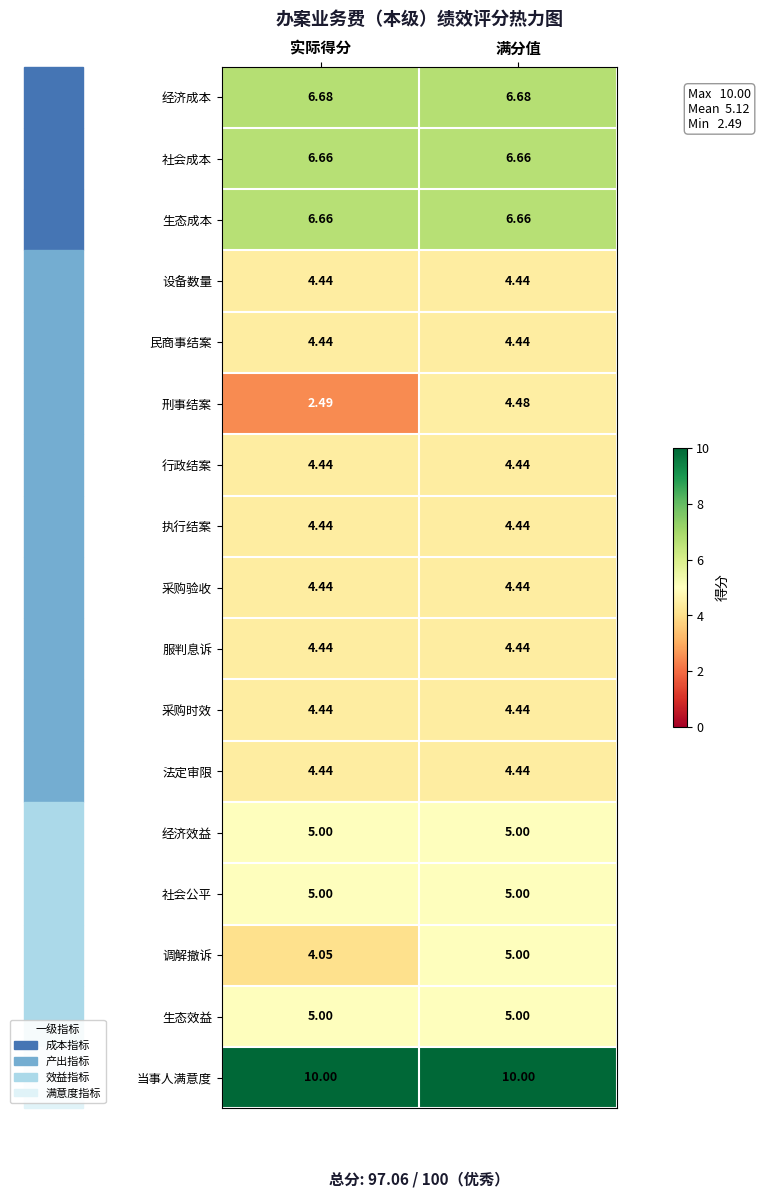

Which series has the widest spread of values?

刑事结案